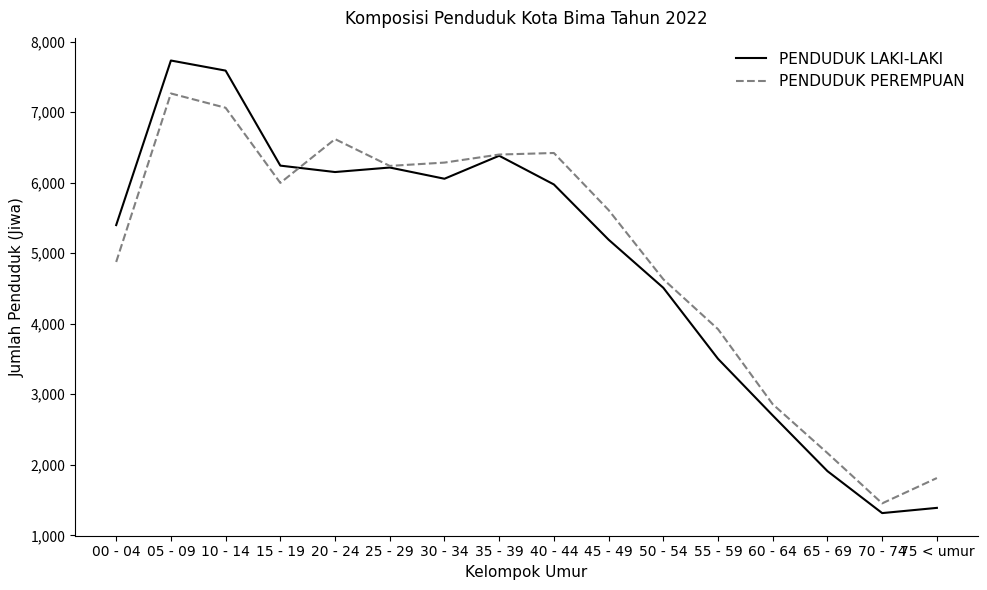

What is the sum of the PENDUDUK PEREMPUAN values at 45 - 49 and 60 - 64?

8469